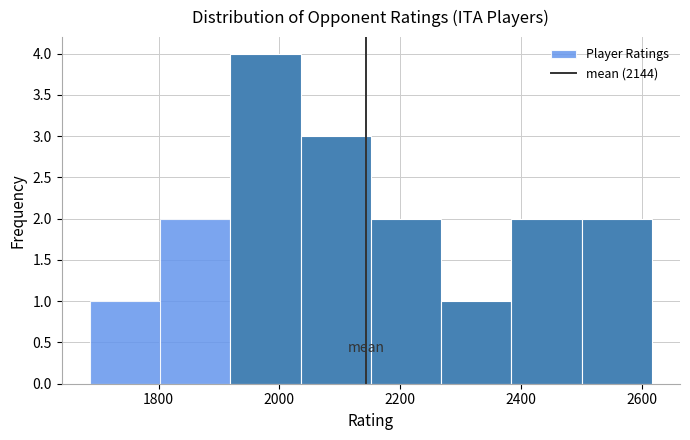

Which range on the x-axis has the tallest bar?

1920 to 2040